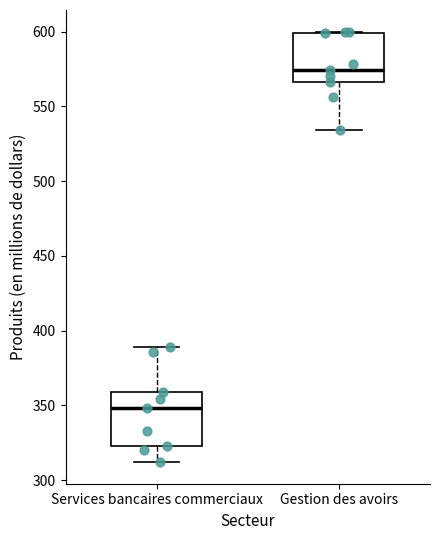

Reading left to right, read every box against the y-axis: the position of its median line, the range the box covers, and the ends of its whiskers. The values are not printed on the chart, so give them approximately, as read against the axis.

Services bancaires commerciaux: median 350, box 325 to 360, whiskers 310 to 390
Gestion des avoirs: median 575, box 565 to 600, whiskers 535 to 600